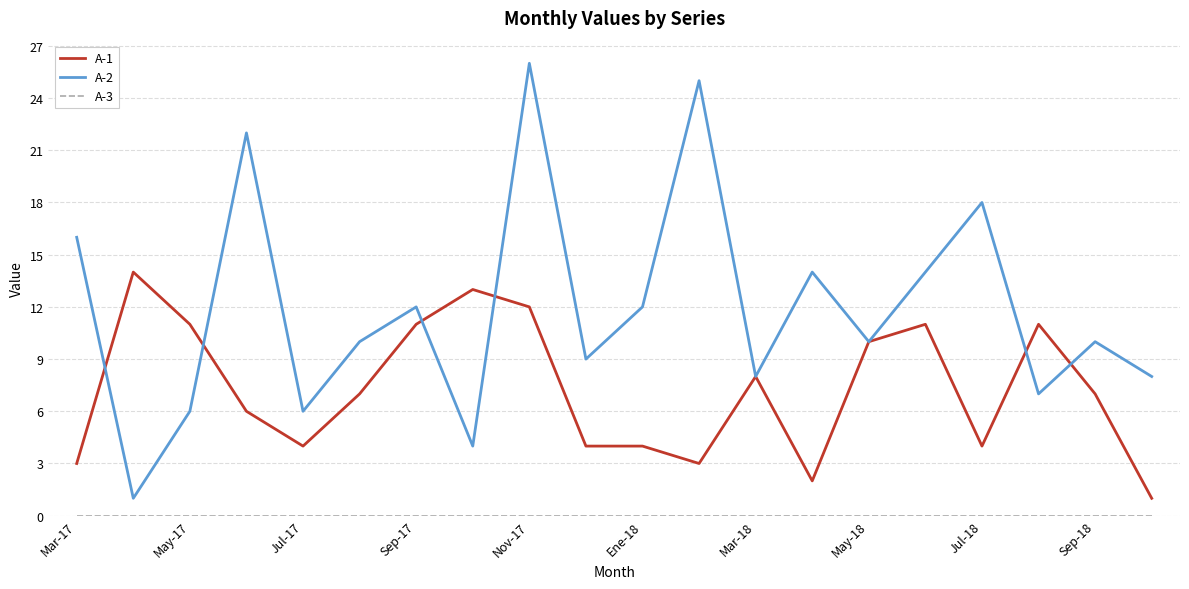

Which series has the largest range (max minus min)?

A-2